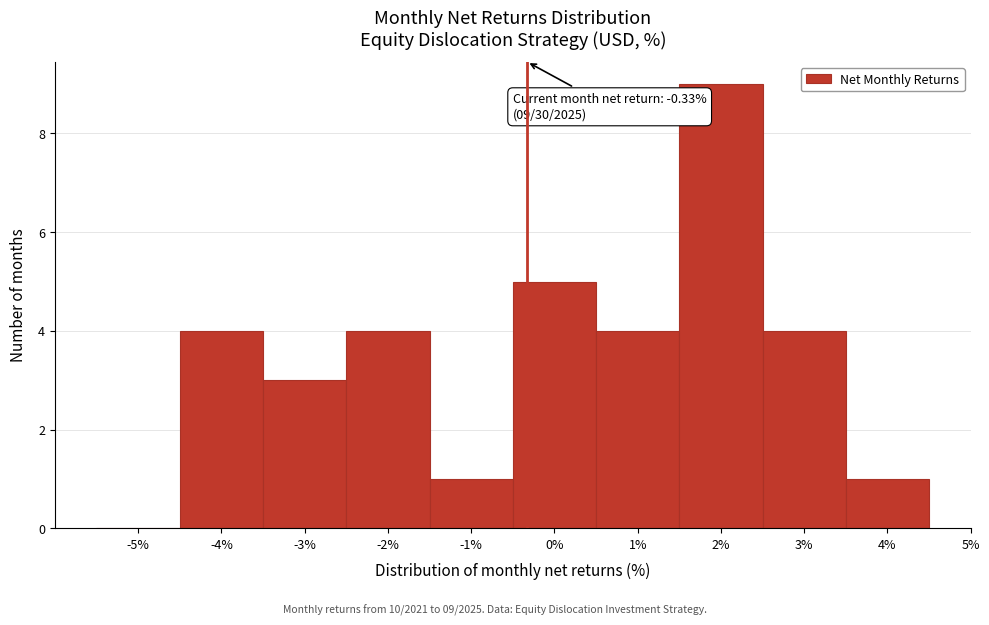

Over which range of the x-axis is the bar tallest?

1.5 to 2.5